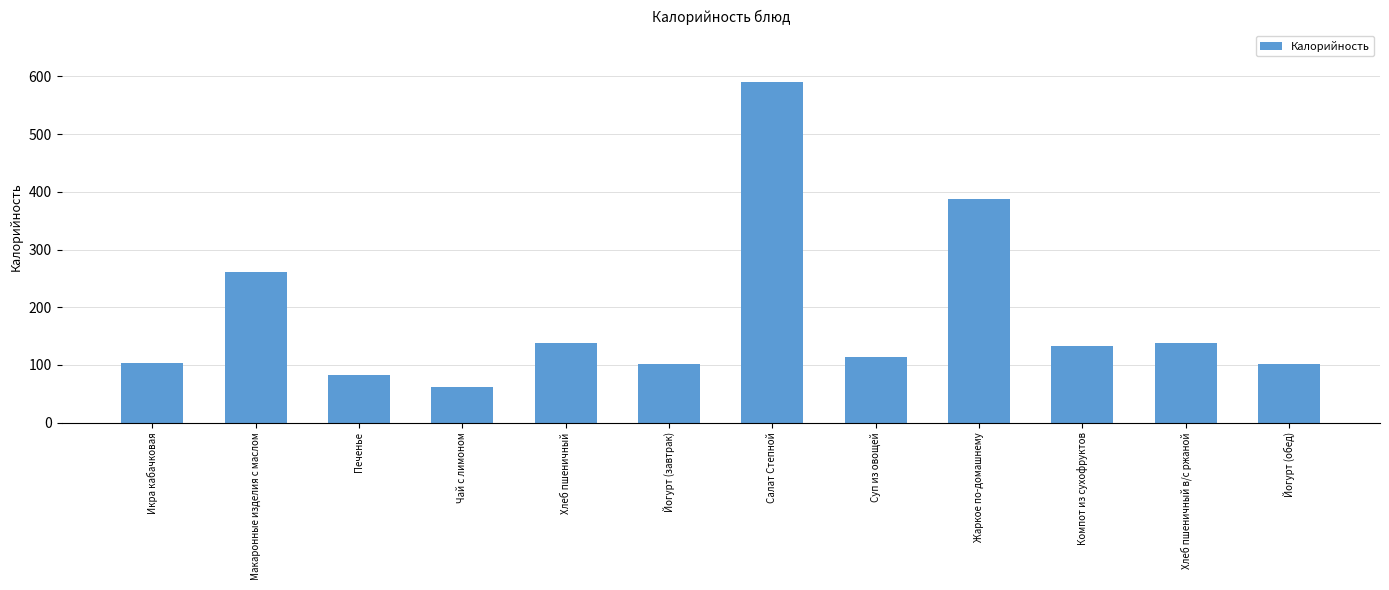

What is the label of the 12th bar from the left?

Йогурт (обед)